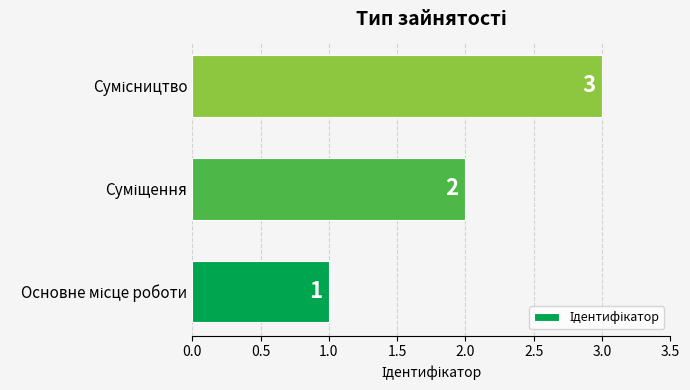

What is the maximum value shown in the chart?

3